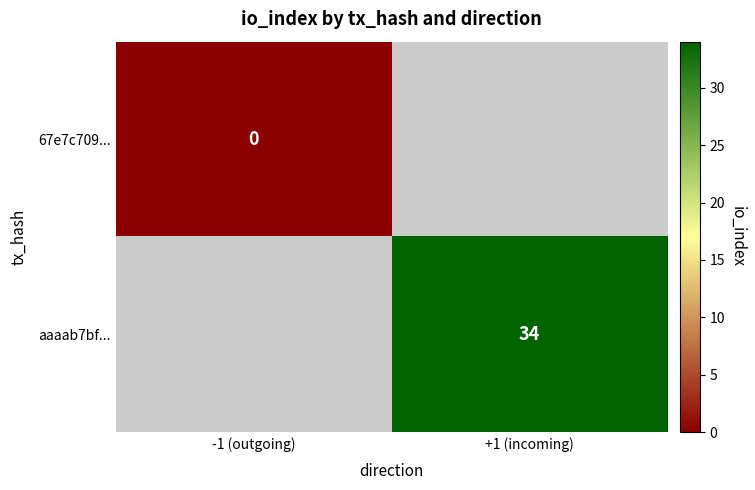

The value of aaaab7bf... at +1 (incoming) is 54. True or false?

False